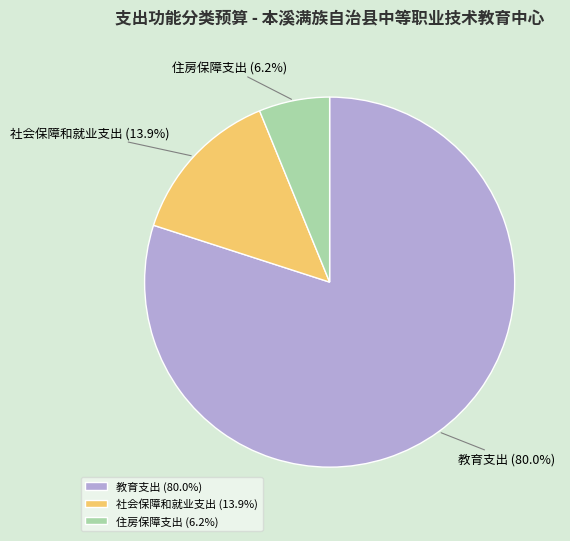

How much of the chart is everything except 住房保障支出?

93.8%